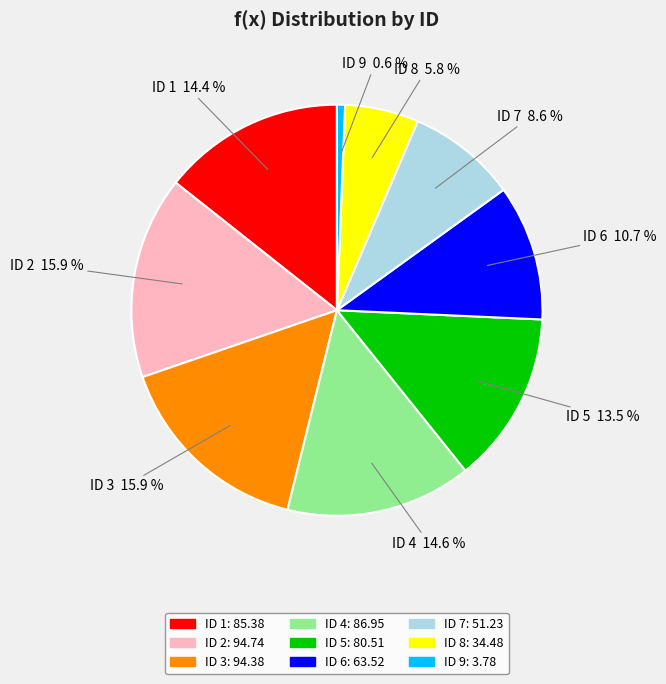

Does any single category account for the majority?

No